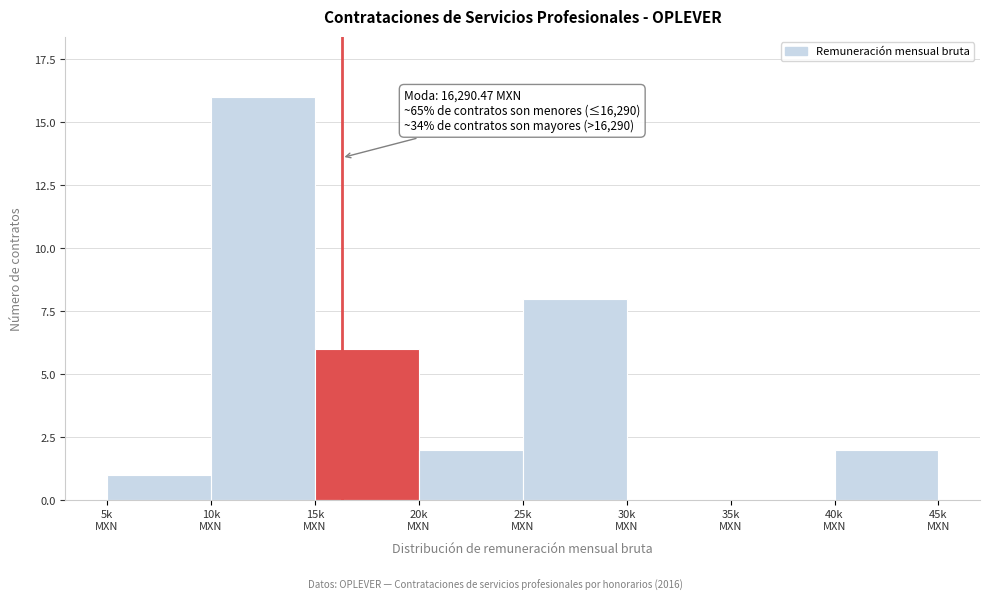

What is the sum of all values?

35